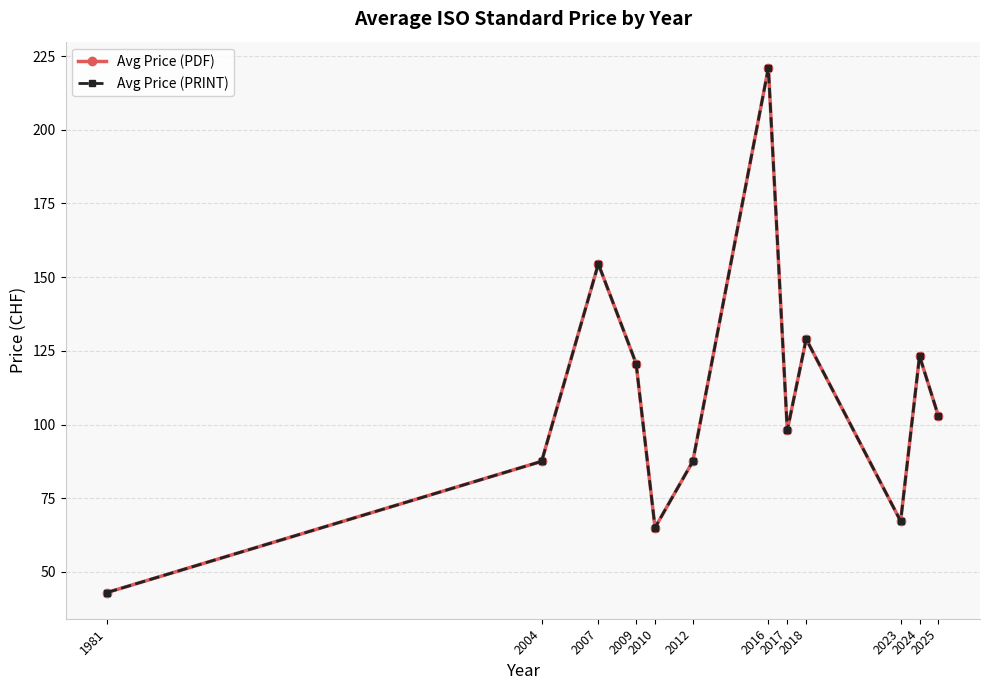

How many lines are shown in the chart?

2